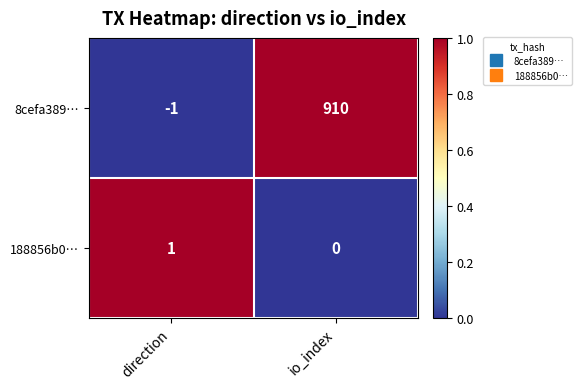

At which category does the chart reach its minimum across all series?

direction